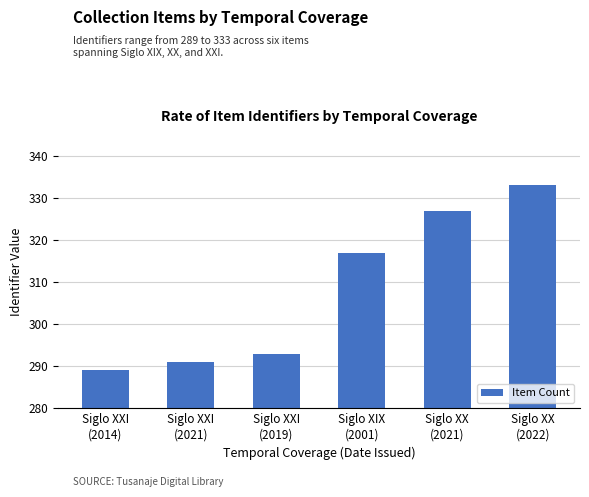

The value at Siglo XX
(2022) is 487. True or false?

False